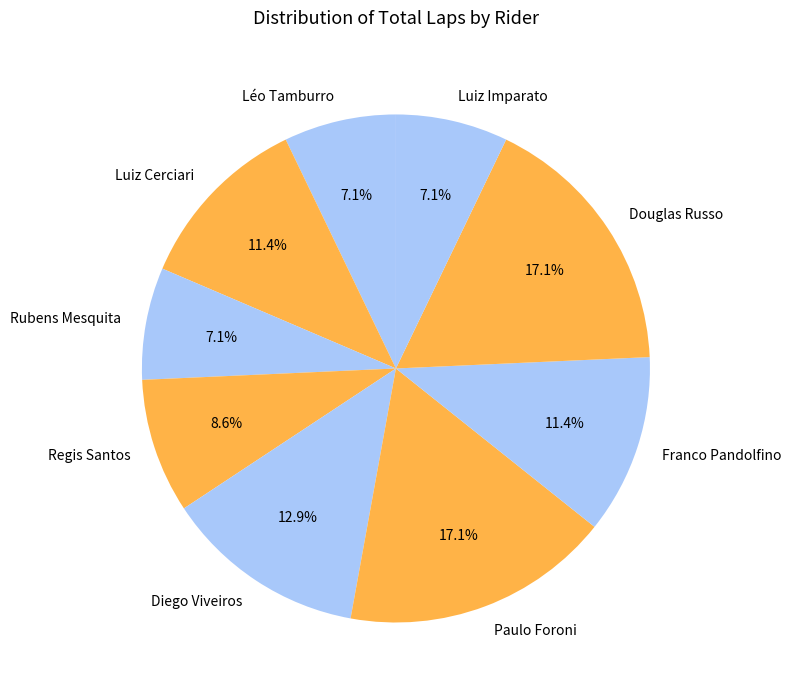

What percentage is the Luiz Imparato slice, to the nearest percent?

7%